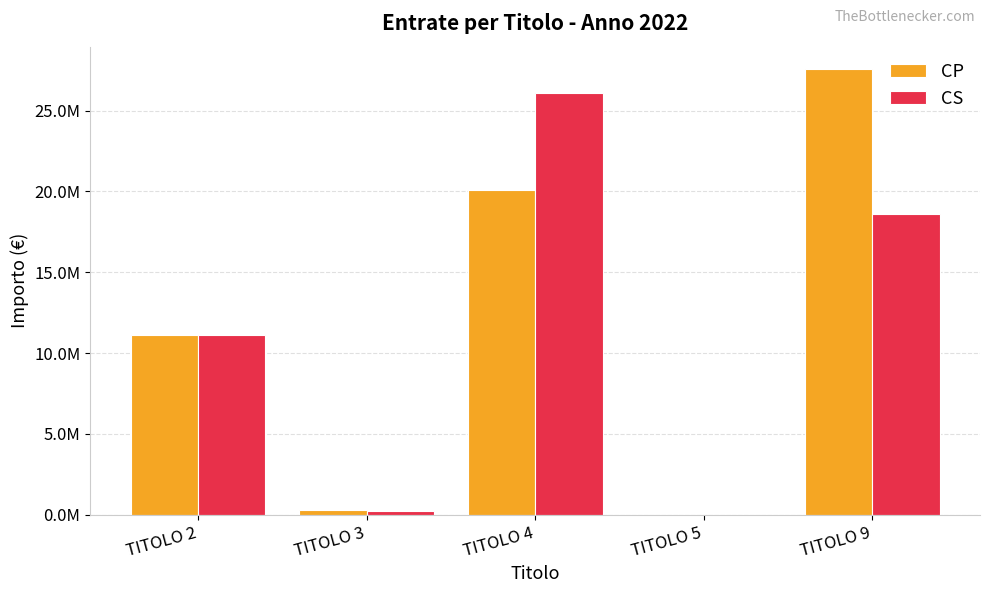

Reading left to right, list all the values displayed in this chart.

CP: 11105140.0	271250.0	20059367.4	0.0	27572000.0
CS: 11108575.4	247215.2	26081255.8	0.0	18592567.1